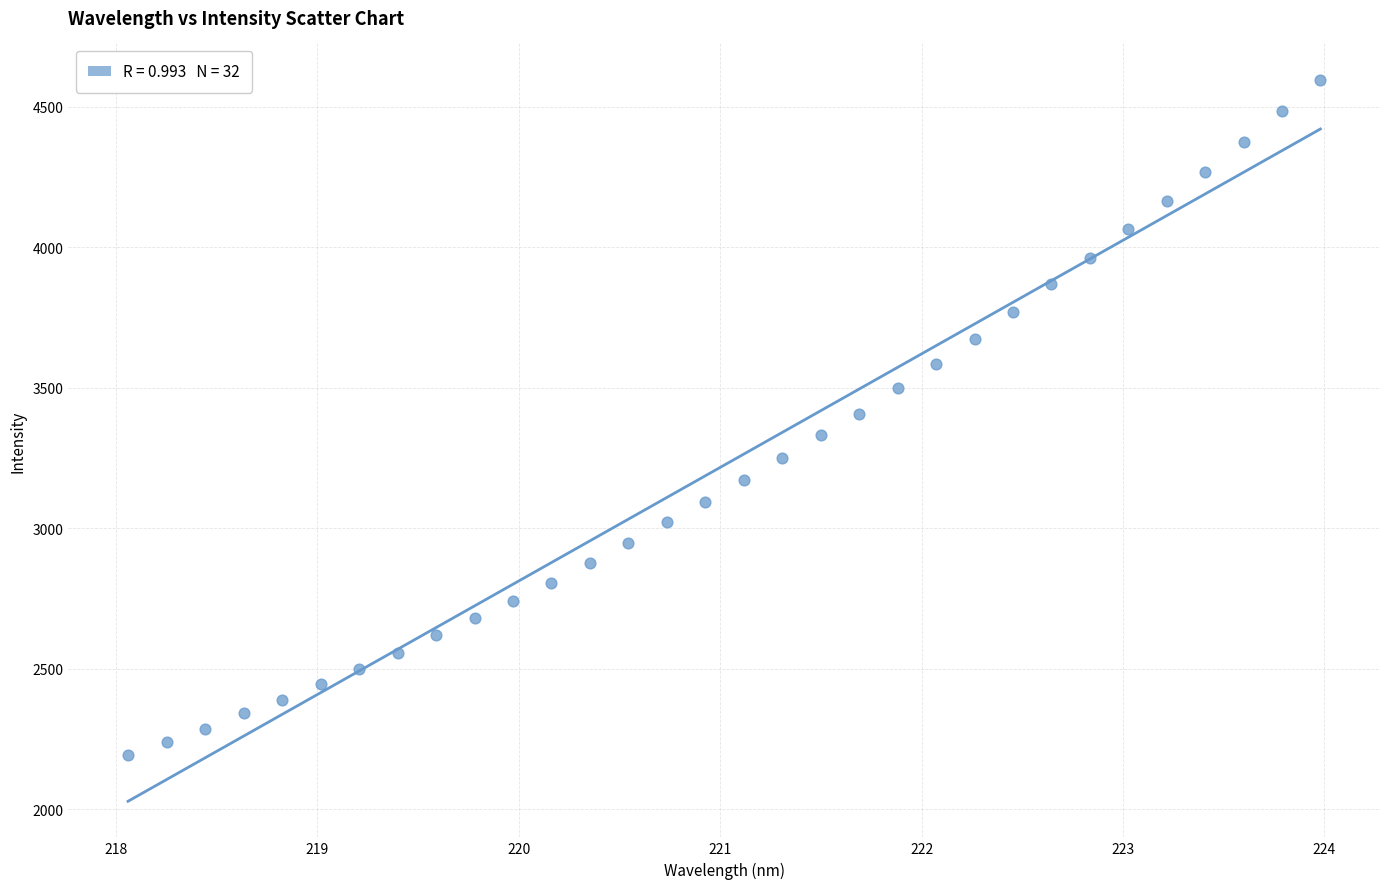

What is the range of Y values (max minus min)?

2404.6